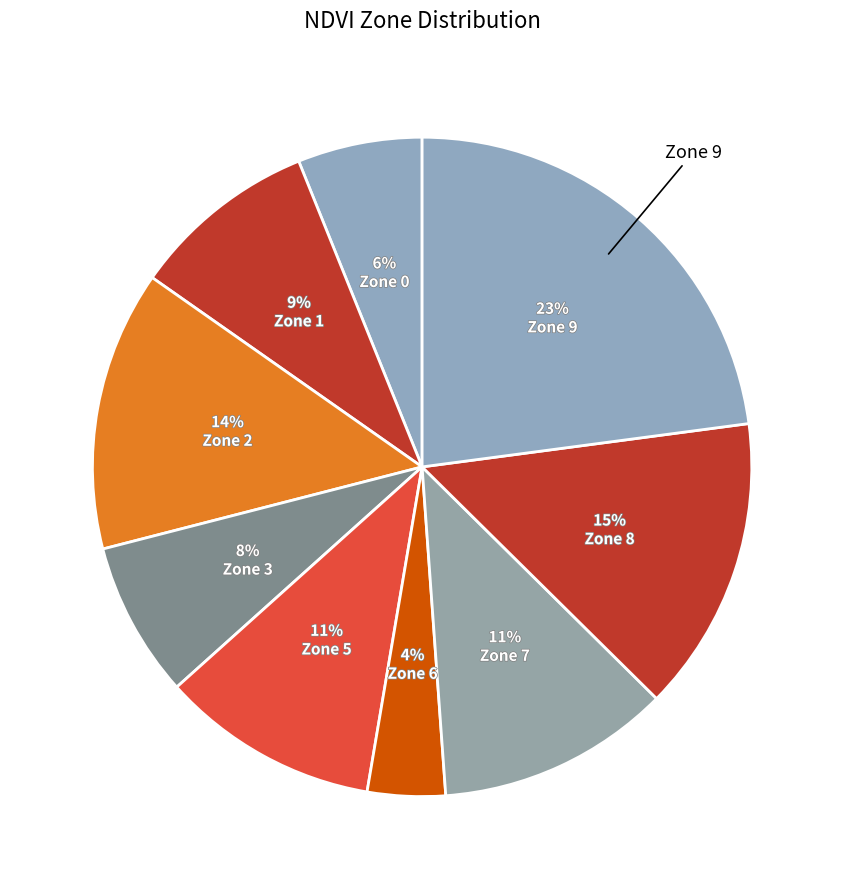

Count the number of slices in the pie.

9